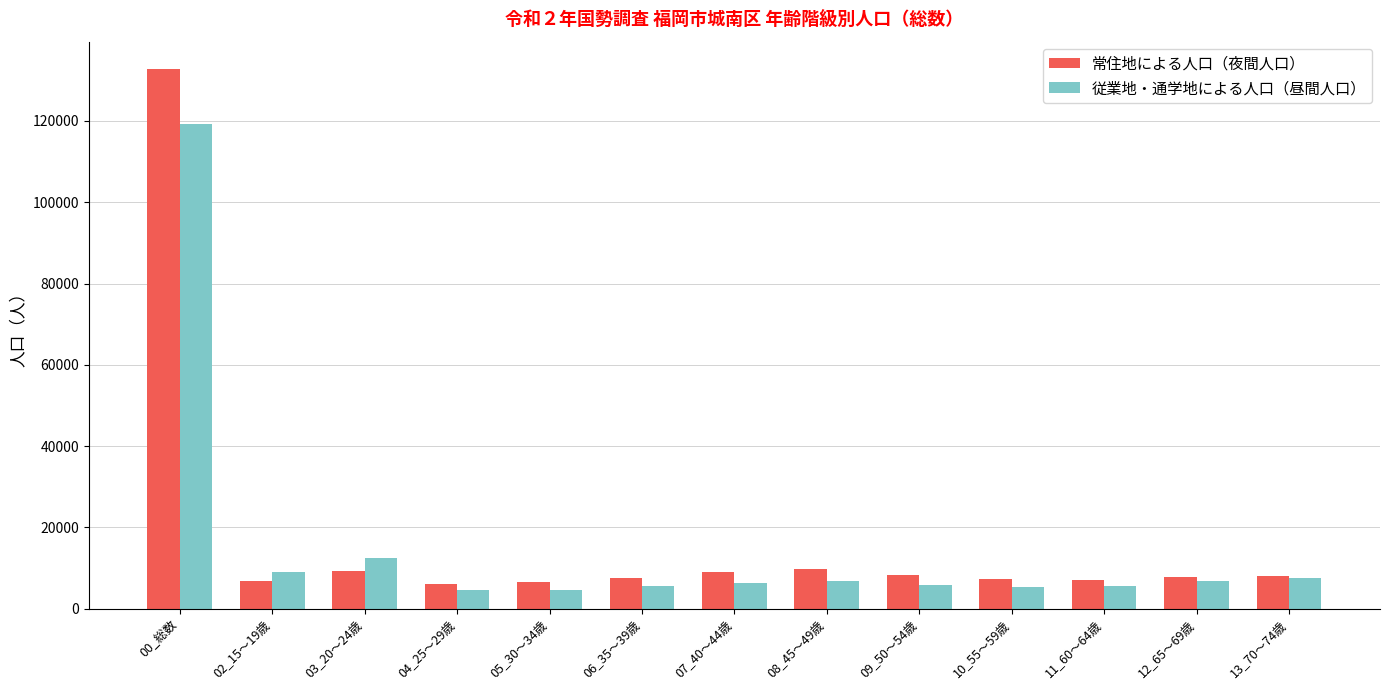

List the series in order of their peak value, lowest first.

従業地・通学地による人口（昼間人口）, 常住地による人口（夜間人口）